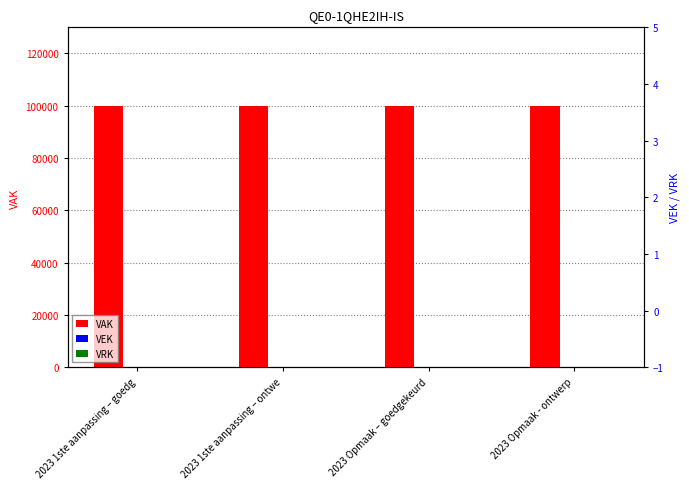

What is the label of the 4th bar from the right?

2023 1ste aanpassing – goedg